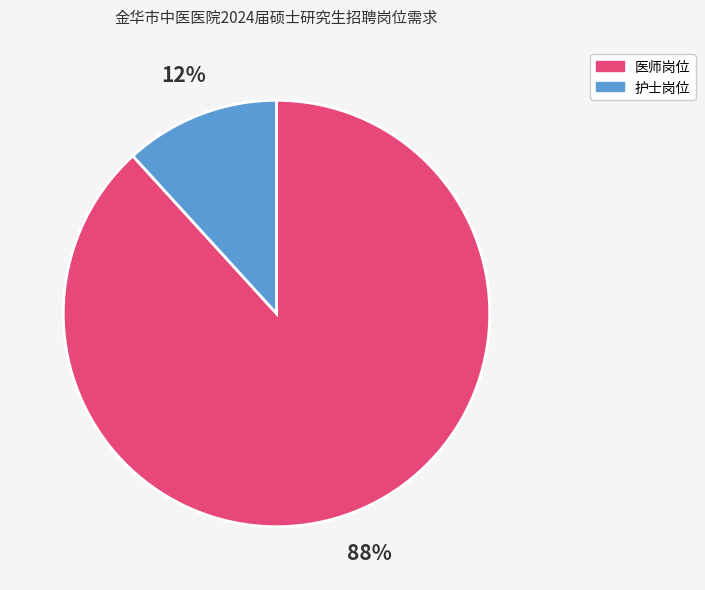

To the nearest percent, what is the average slice percentage?

50%